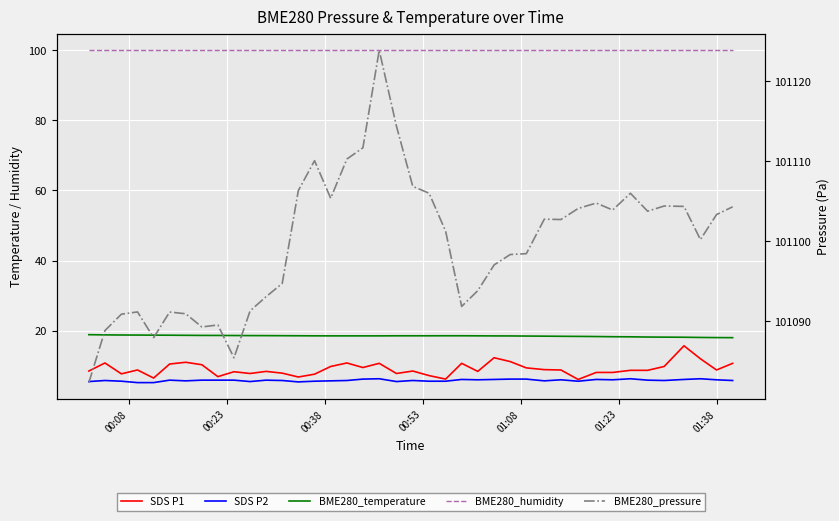

True or false: BME280_humidity and BME280_temperature intersect in this chart.

False